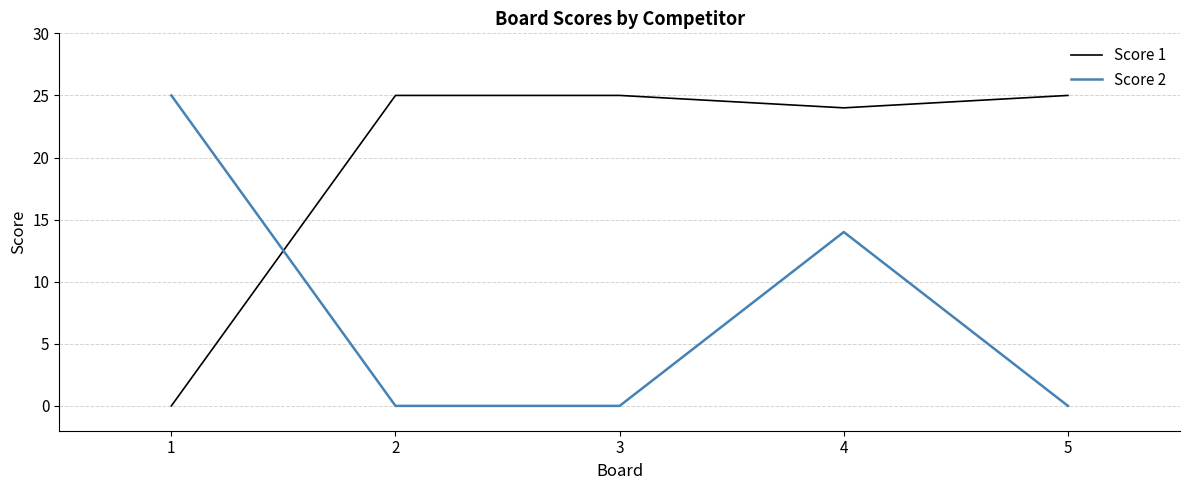

How many values in the Score 1 series are below 25?

2